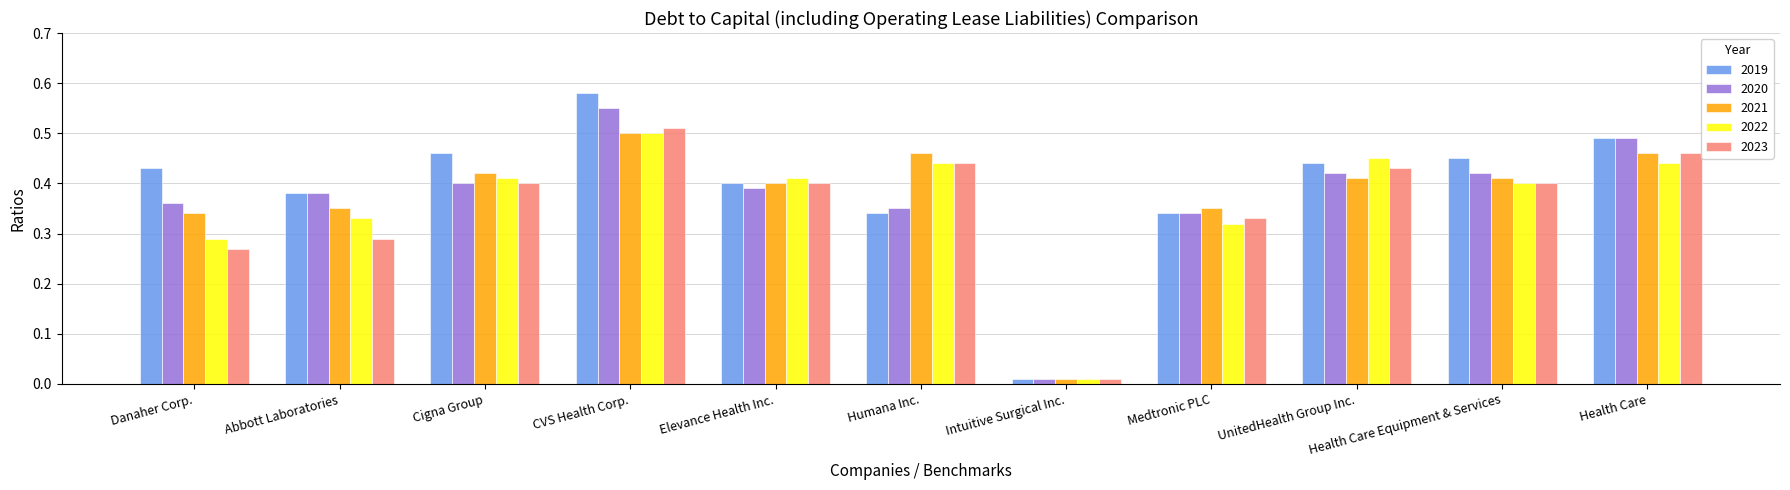

The value of 2021 at Health Care Equipment & Services is 0.4. True or false?

True